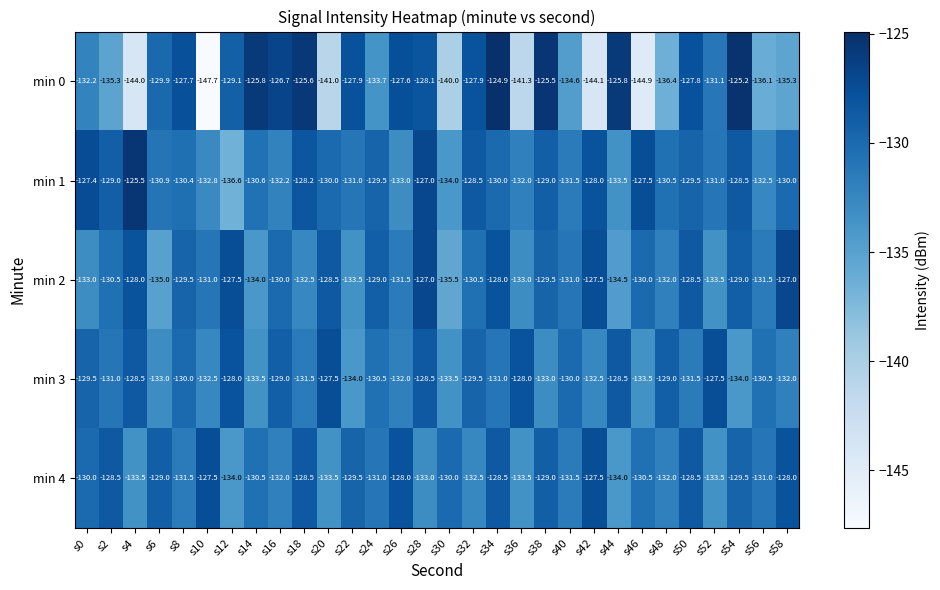

What is the smallest value displayed?

-147.7